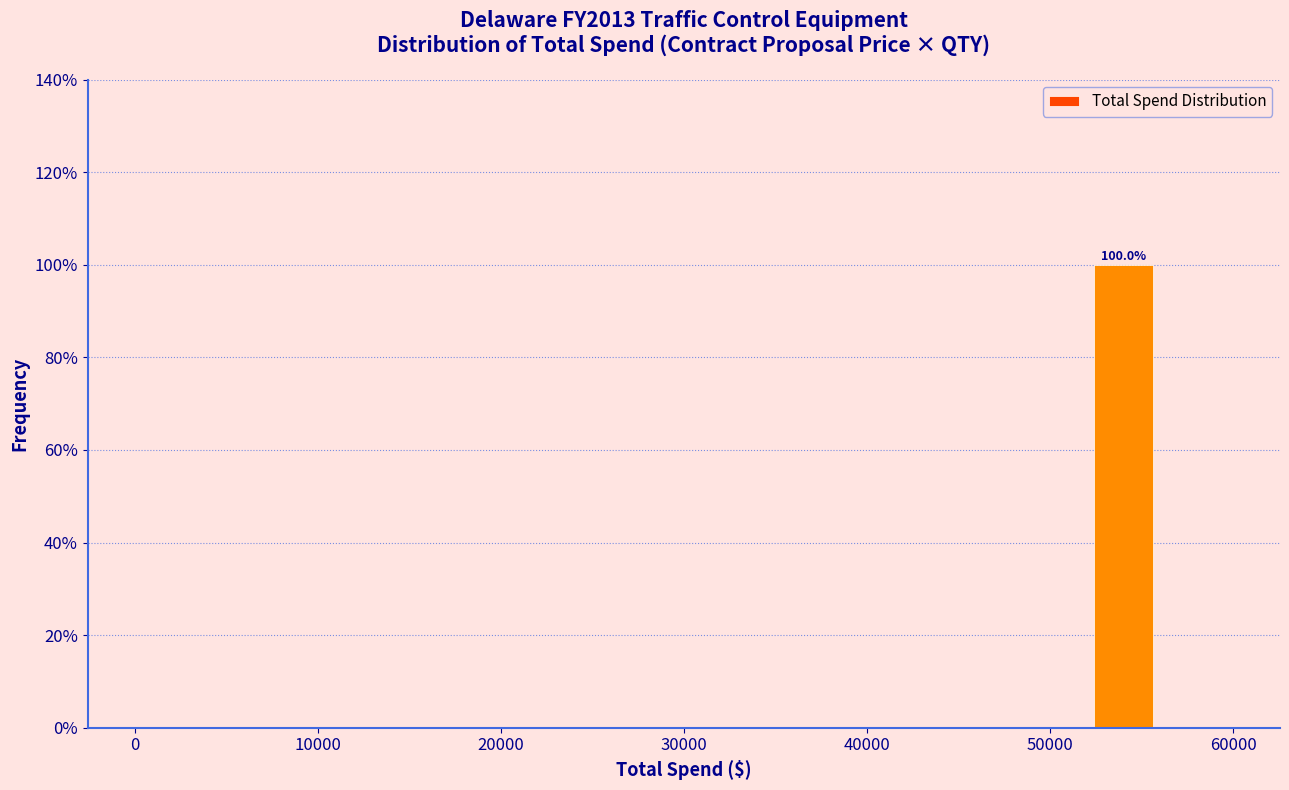

Which range on the x-axis has the tallest bar?

52000 to 56000